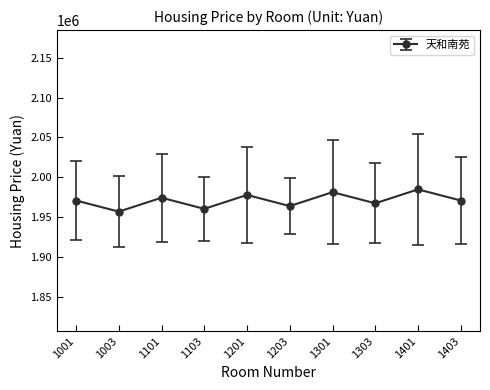

How many interior local valleys (lower than both neighbors) does the data have?

4